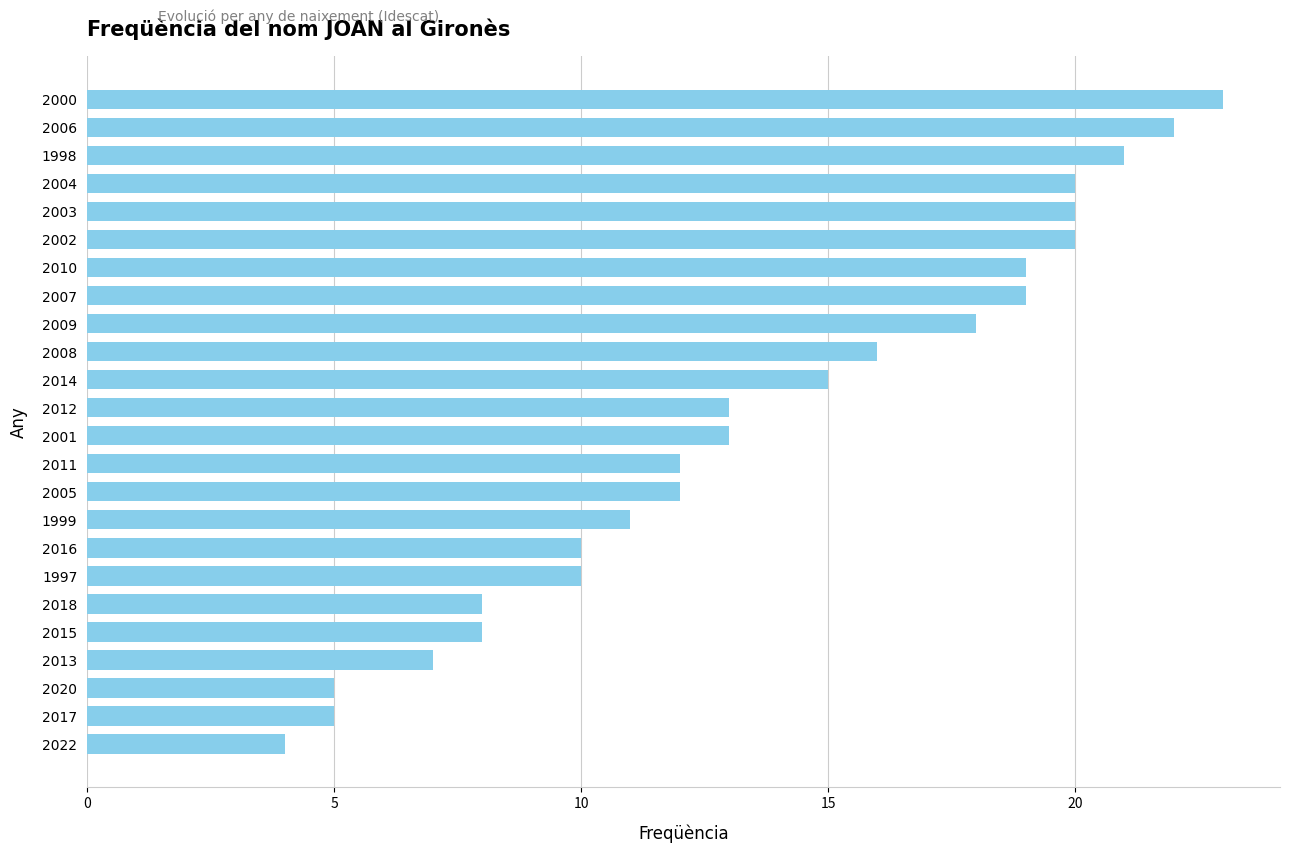

What is the change in value from 2012 to 1997?

-3